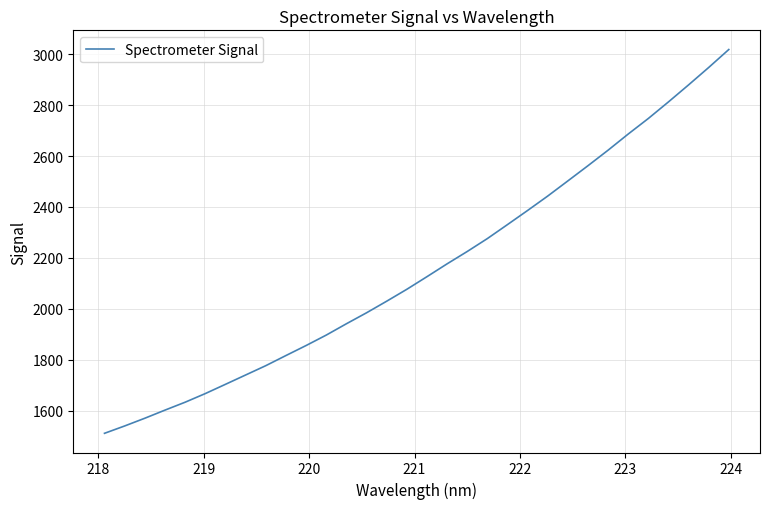

What is the maximum value shown in the chart?

3018.2